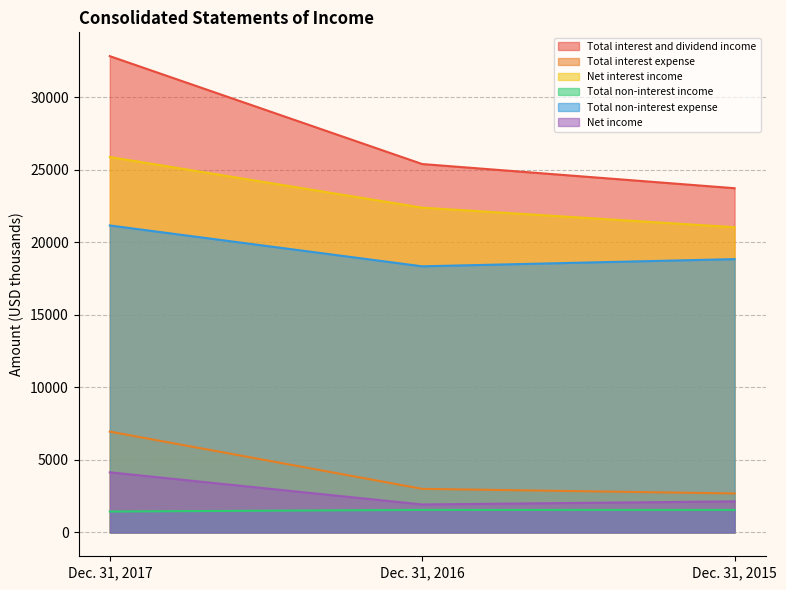

Which label corresponds to the smallest value in the chart?

Dec. 31, 2017